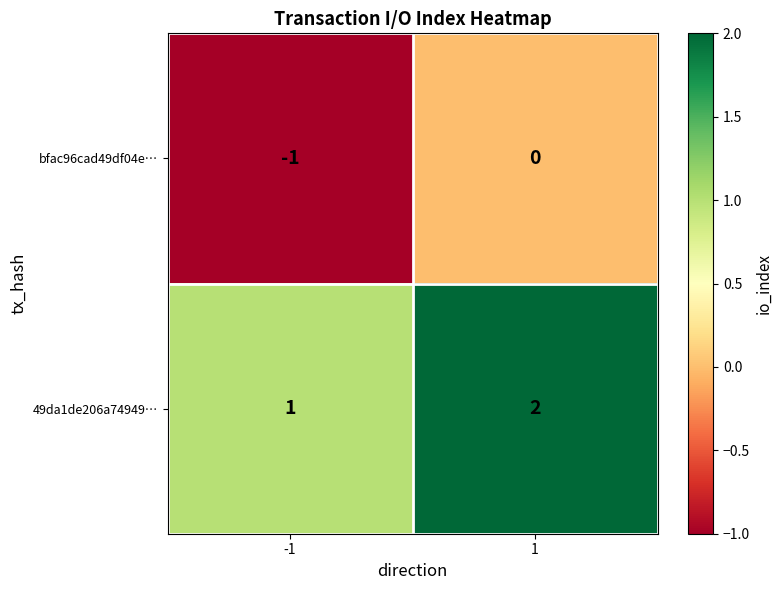

Which series has the largest total across all categories?

49da1de206a74949…